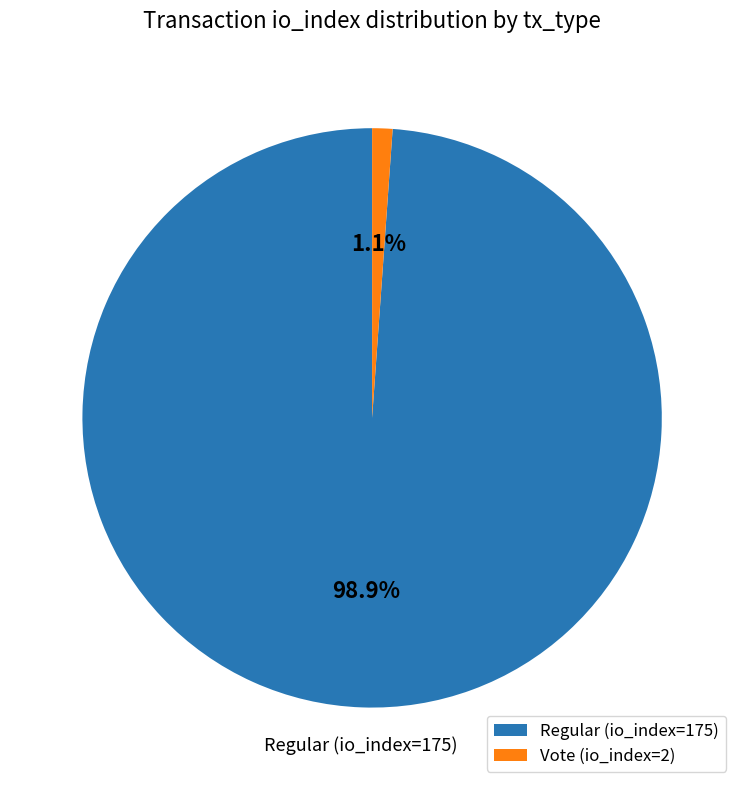

How many segments does this pie chart have?

2